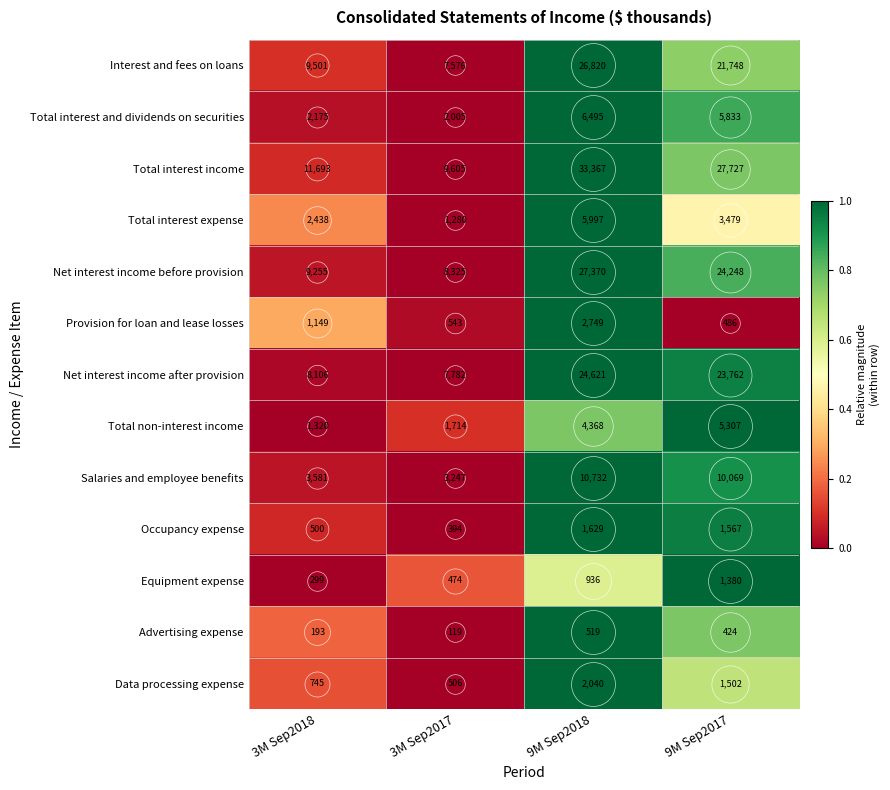

Which category has the highest value in the Provision for loan and lease losses series?

9M Sep2018